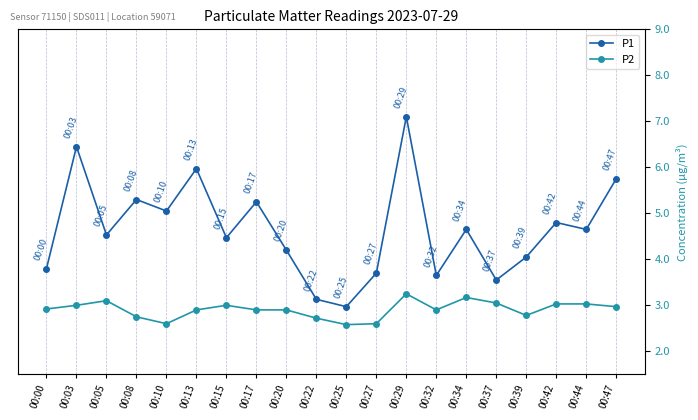

Which series has the largest total across all categories?

P1